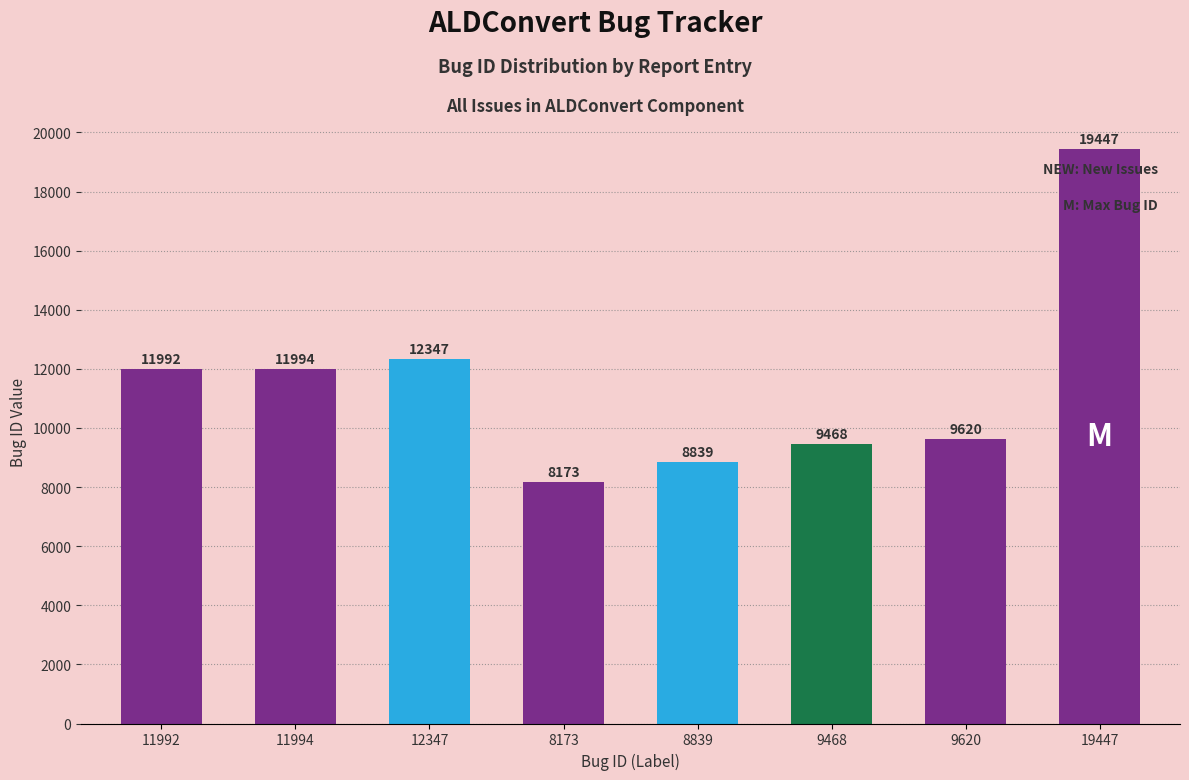

Rank the categories by value from highest to lowest.

19447, 12347, 11994, 11992, 9620, 9468, 8839, 8173